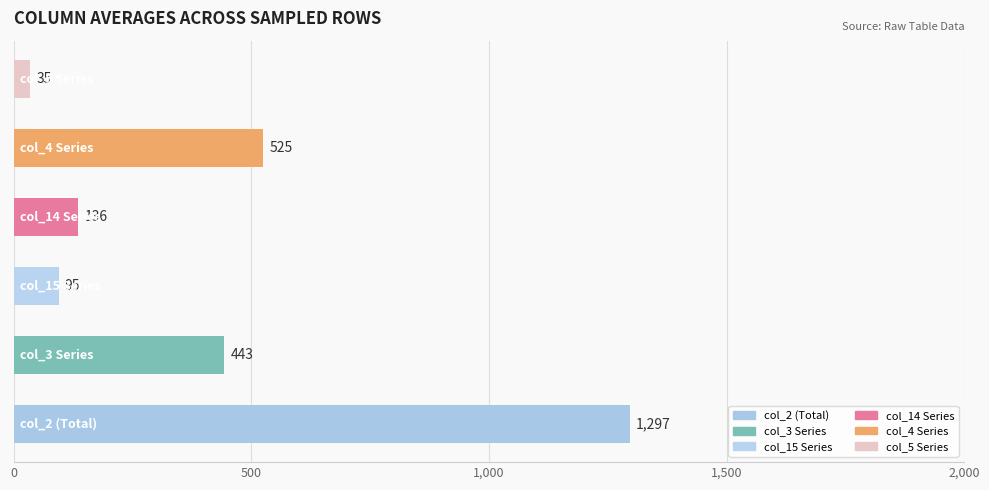

What is the difference between the maximum and second lowest values?

1202